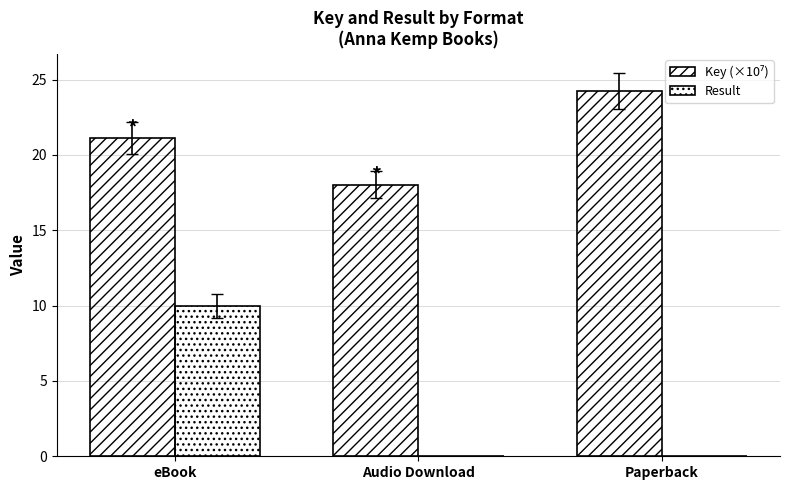

Are the bars grouped side by side (vs. stacked)?

Yes